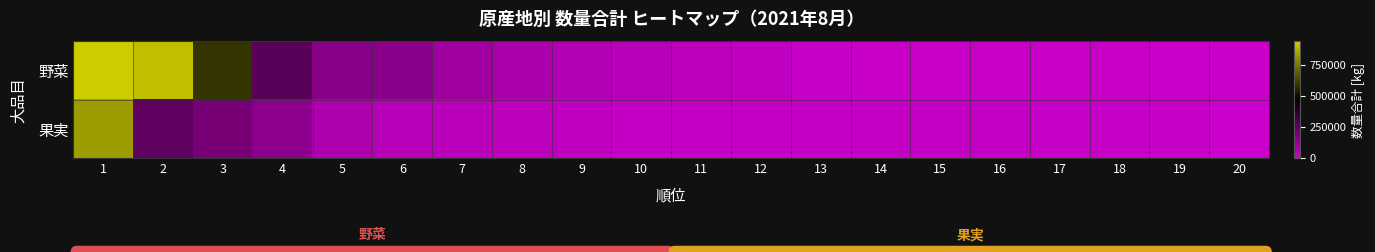

What is the maximum value shown in the chart?

940017